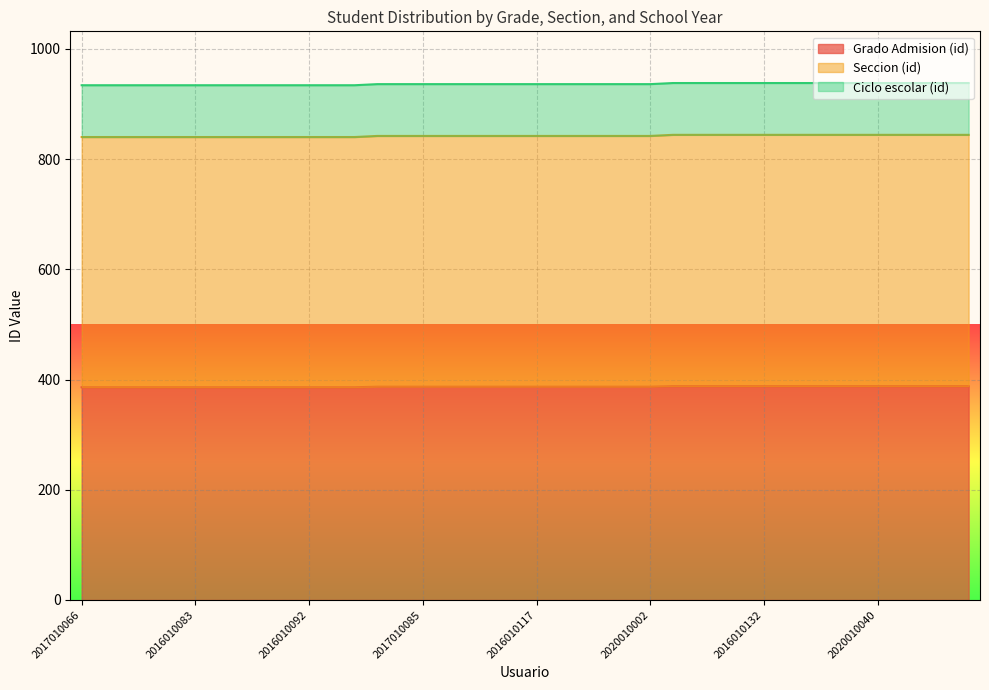

Is the value of Seccion (id) at 2016010116 greater than the value of Grado Admision (id) at 2016010145?

Yes